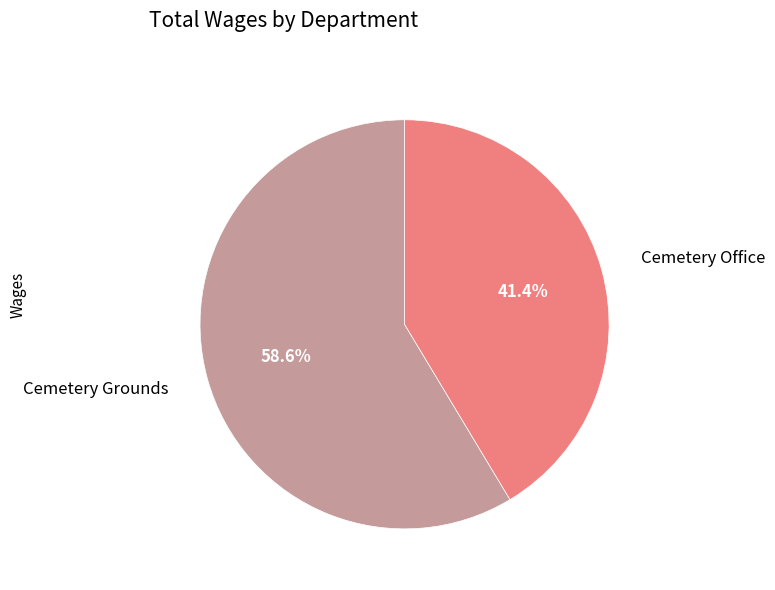

Is there any slice that represents more than half of the pie?

Yes